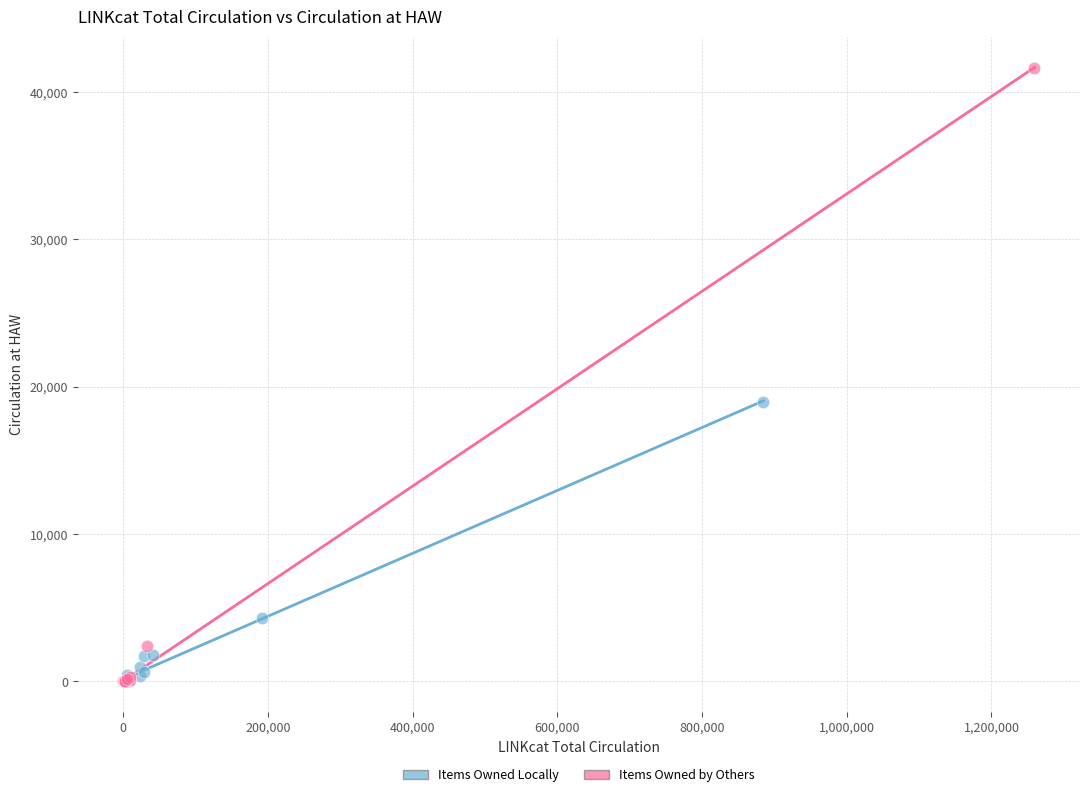

Which series contains the highest Y value?

Items Owned by Others